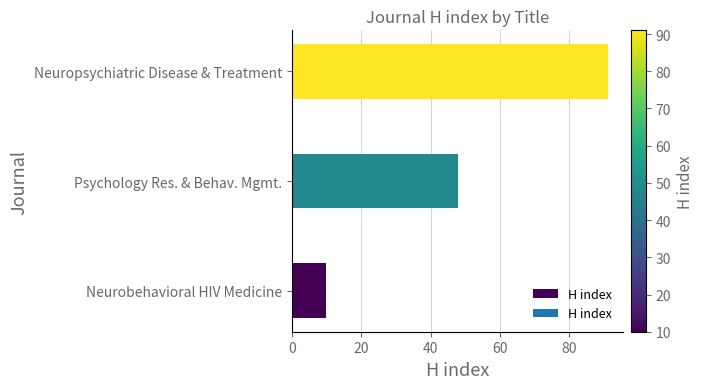

Is it true that the value at Neurobehavioral HIV Medicine is 10?

True